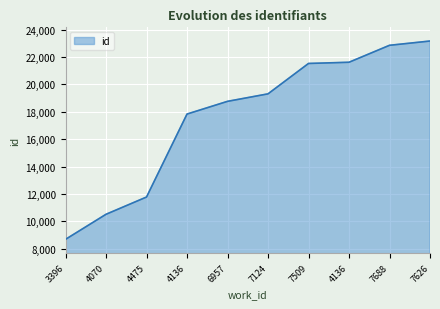

Does the chart display data point markers on the line(s)?

No